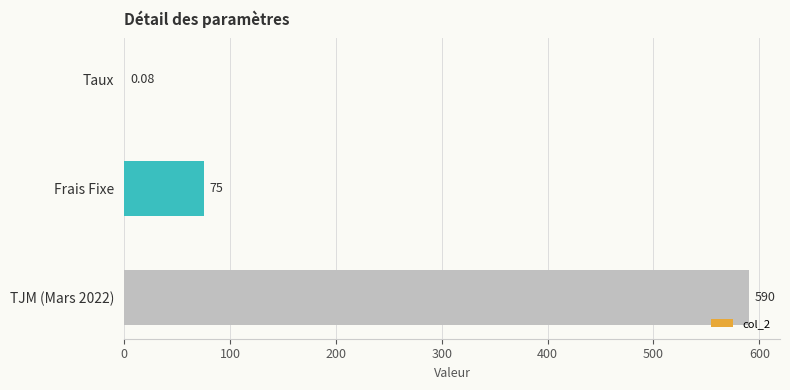

How many categories are shown in the chart?

3